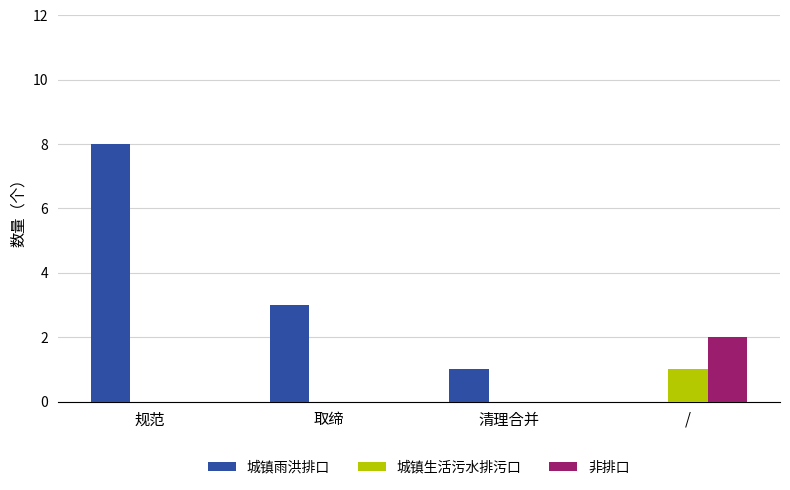

Between 规范 and 清理合并, which series saw the biggest shift?

城镇雨洪排口